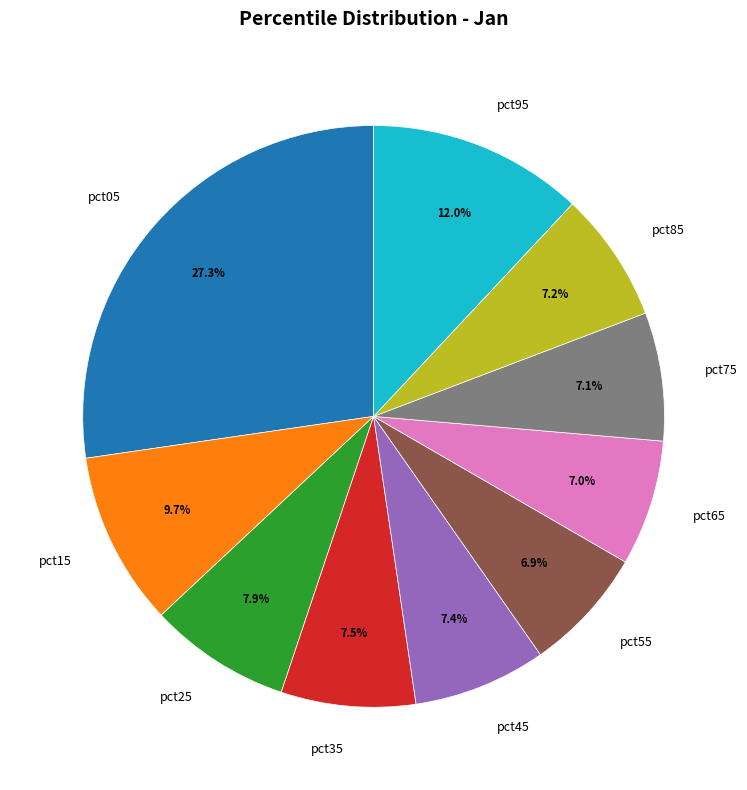

What is the largest slice in the pie chart?

pct05